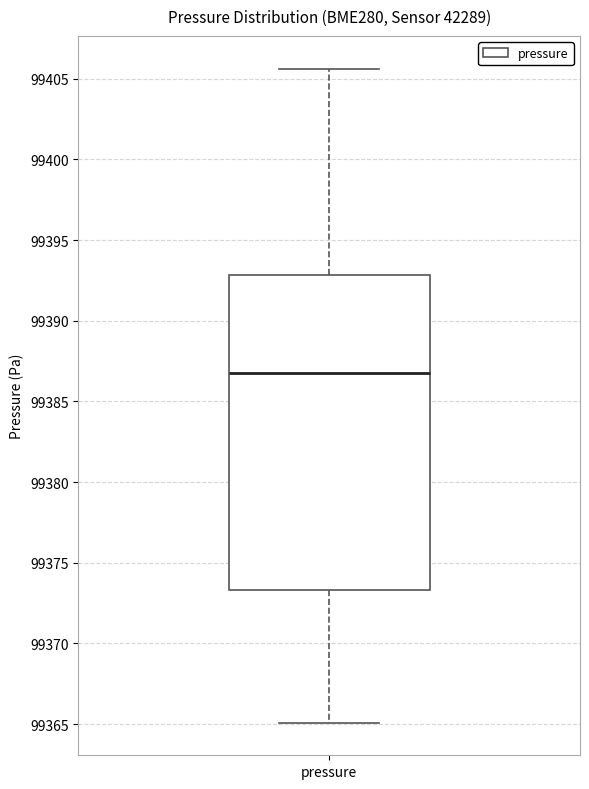

Read this box plot against the y-axis: the position of the median line, the range covered by the box, and the ends of both whiskers. The values are not printed on the chart, so give them approximately, as read against the axis.

median 99387.0, box 99373.5 to 99393.0, whiskers 99365.0 to 99405.5